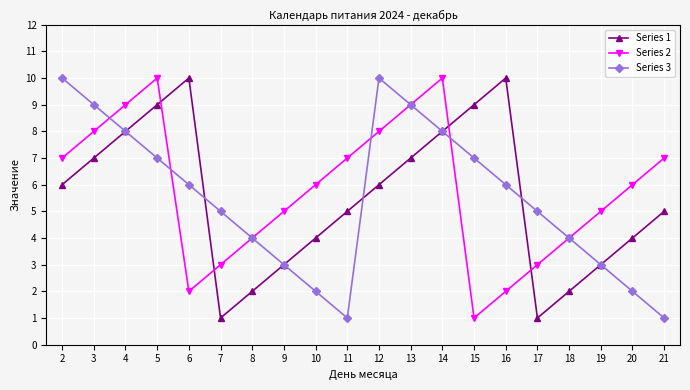

How many data points in Series 1 are less than 6?

10